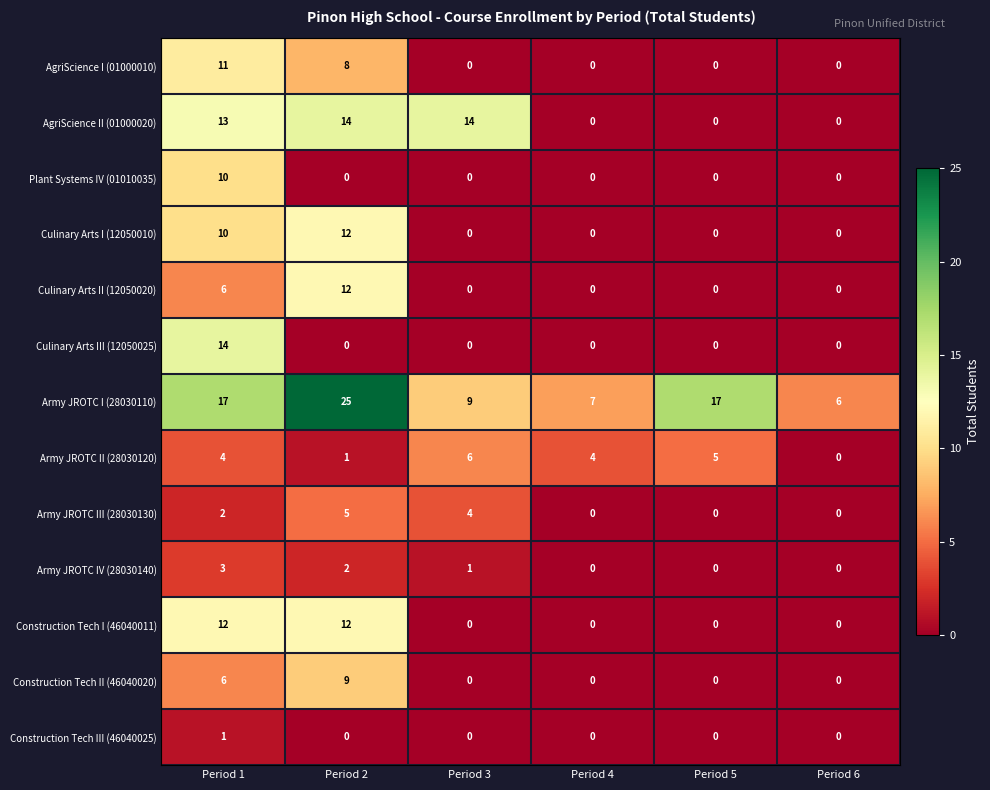

At which label is Army JROTC III (28030130) closest to 2?

Period 1